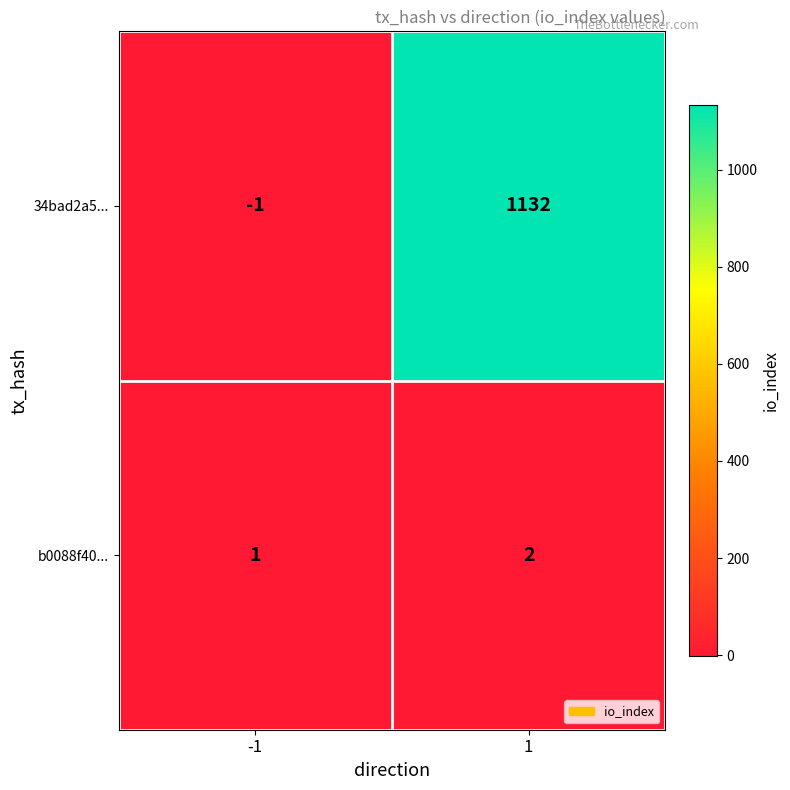

What is the average value of the 34bad2a5... series?

566